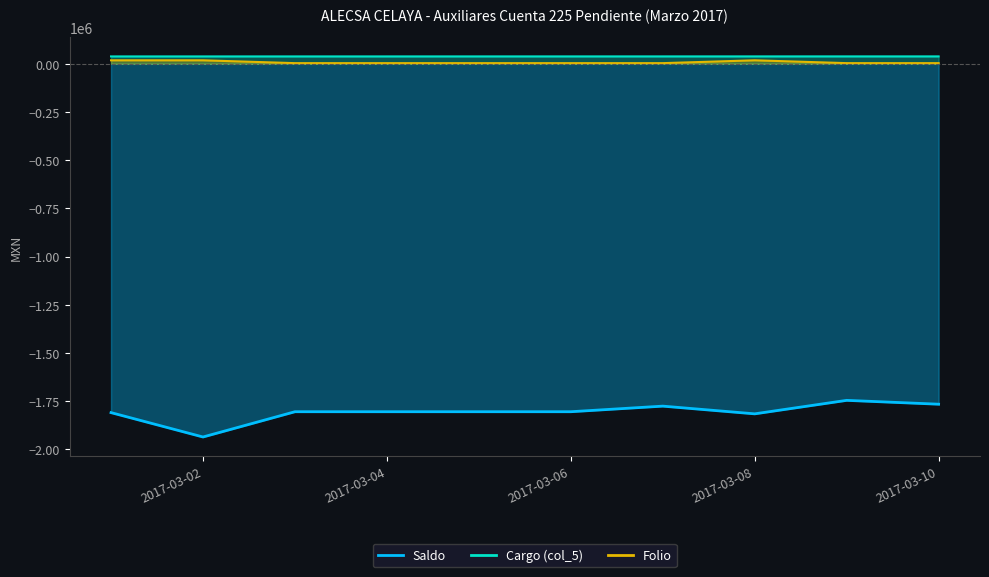

Between 2017-03-01 and 2017-03-06, which series saw the biggest shift?

Folio